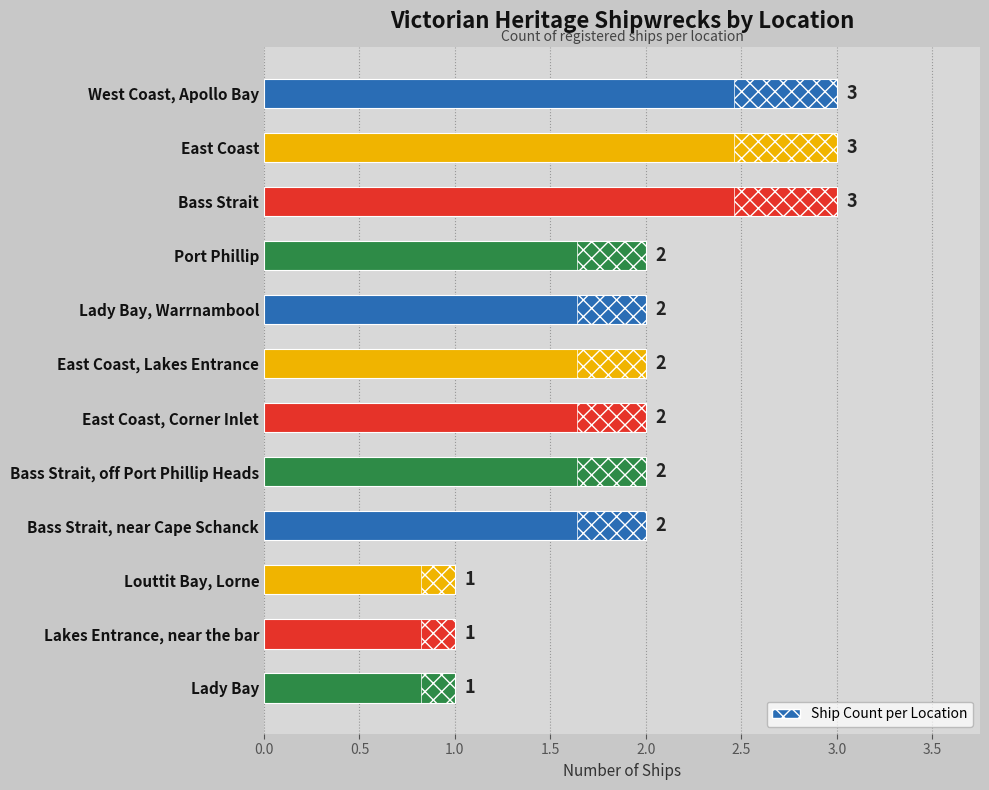

What is the smallest value displayed?

1